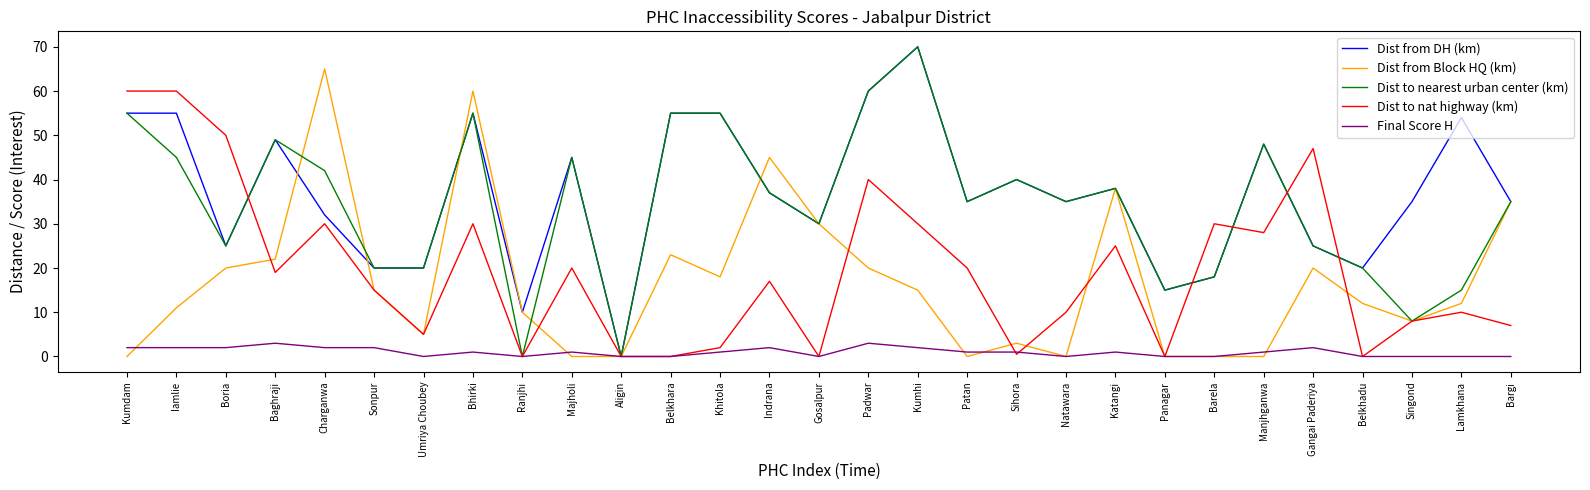

Which category has the highest value across all series?

Kumhi